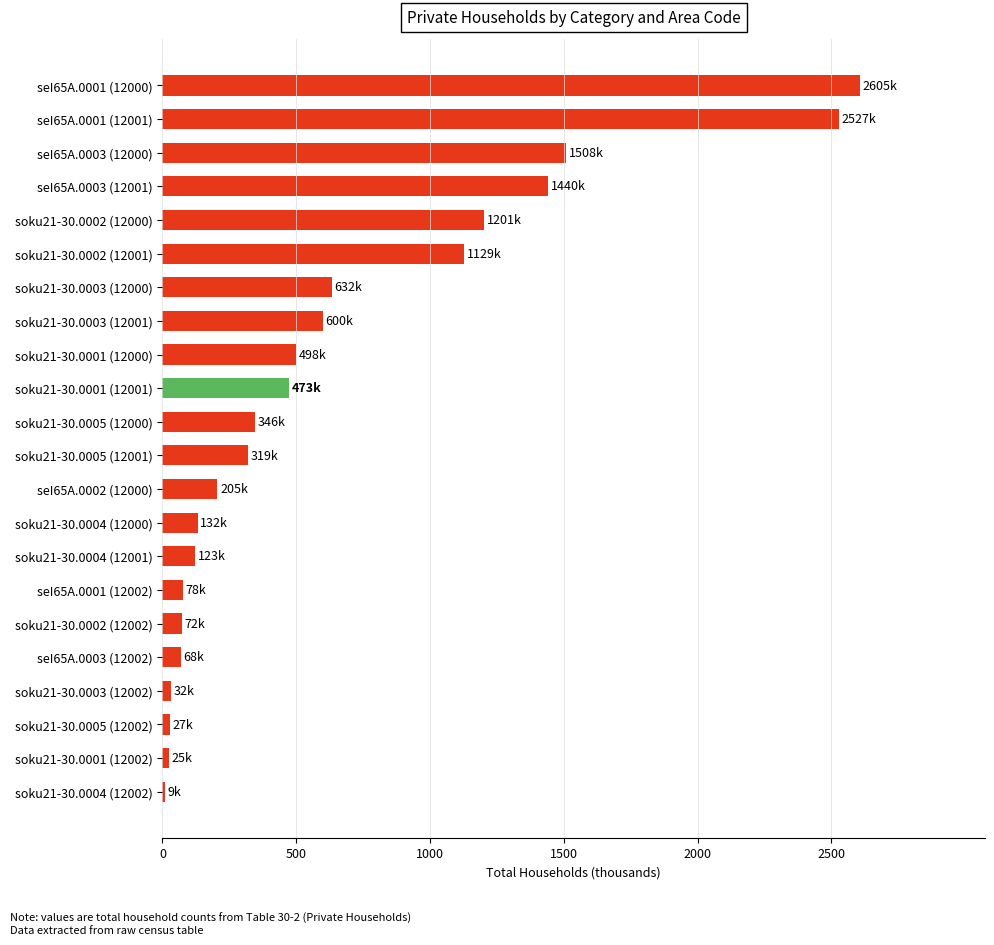

True or false: the data shows 3443.1 at seI65A.0001 (12000).

False